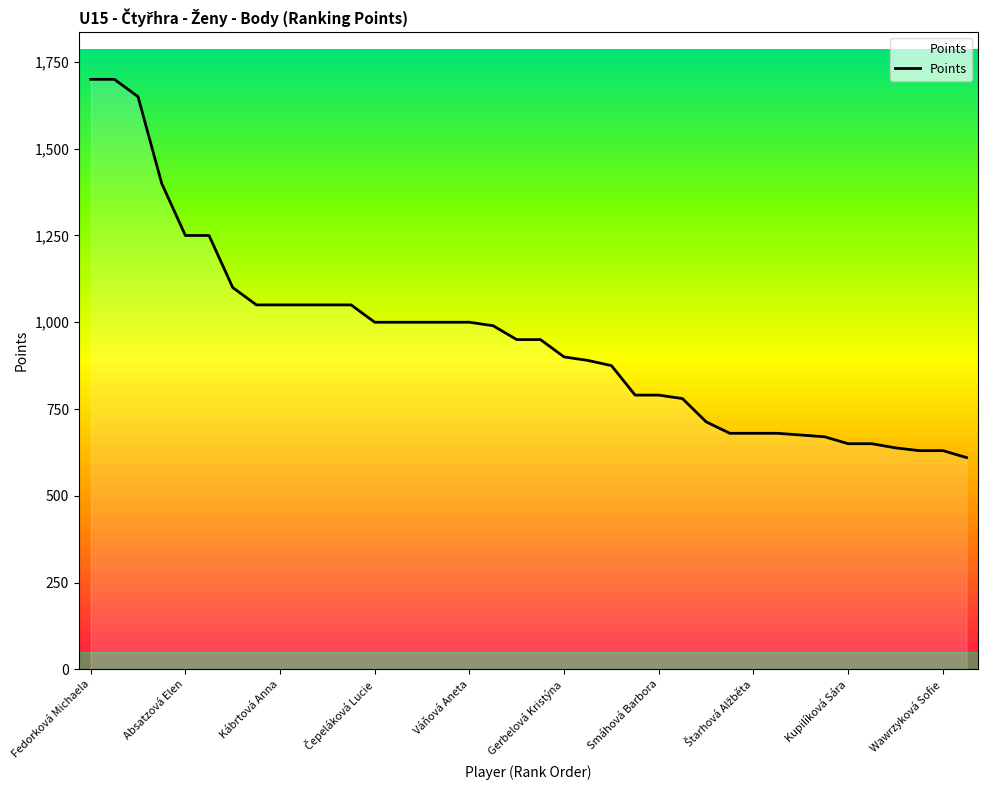

What is the greatest value displayed?

1700